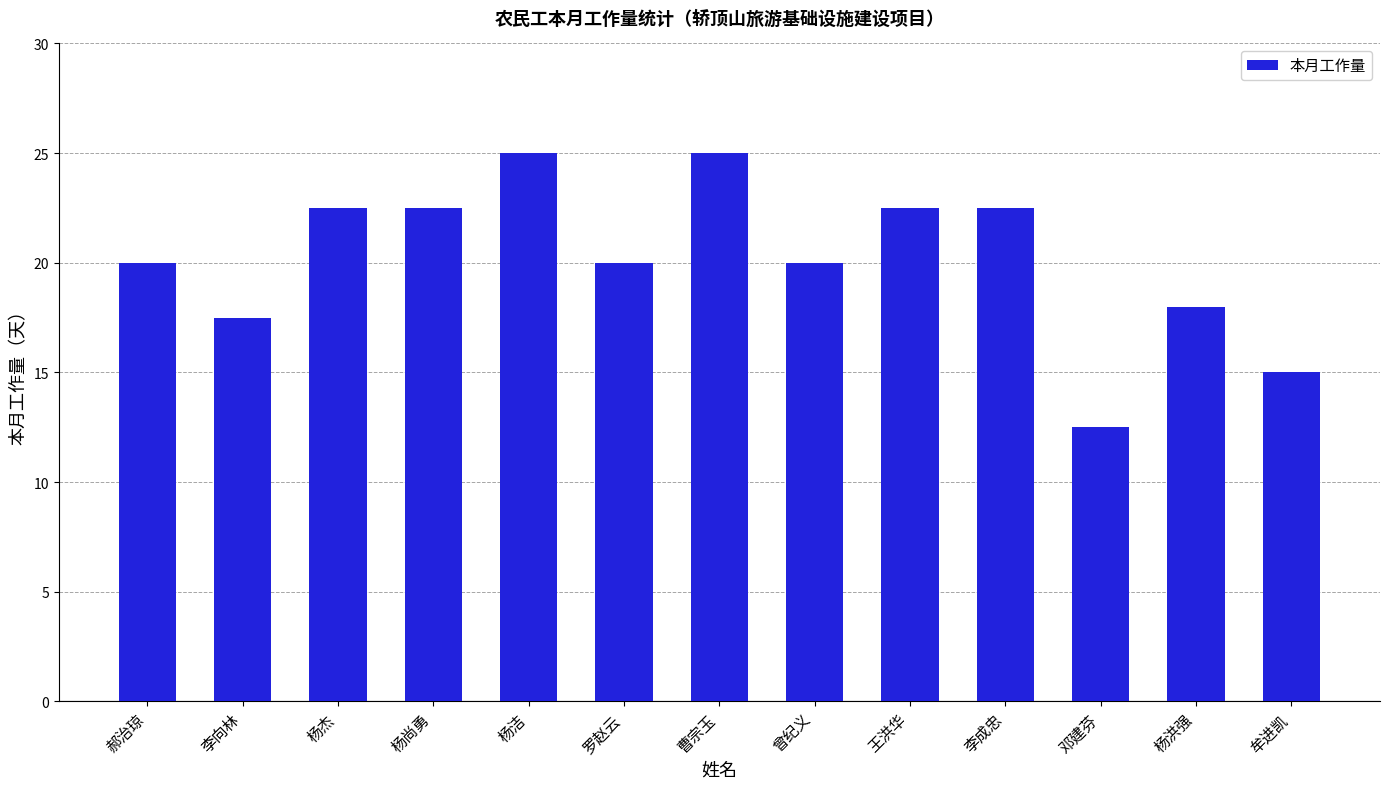

What is the sum of the values at 曹宗玉 and 杨尚勇?

47.5